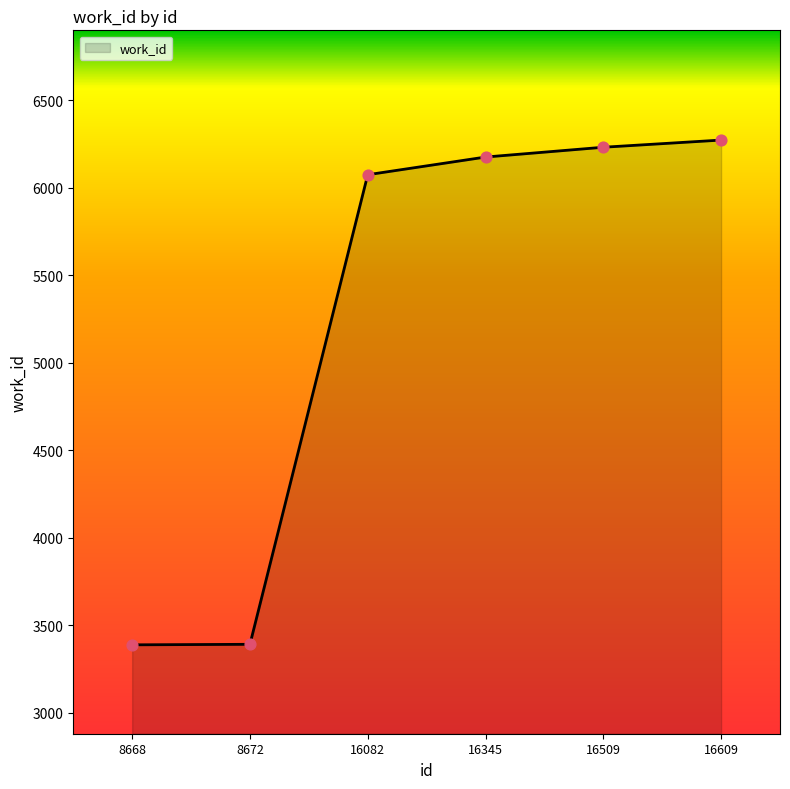

What is the change in value from 8672 to 16082?

+2684